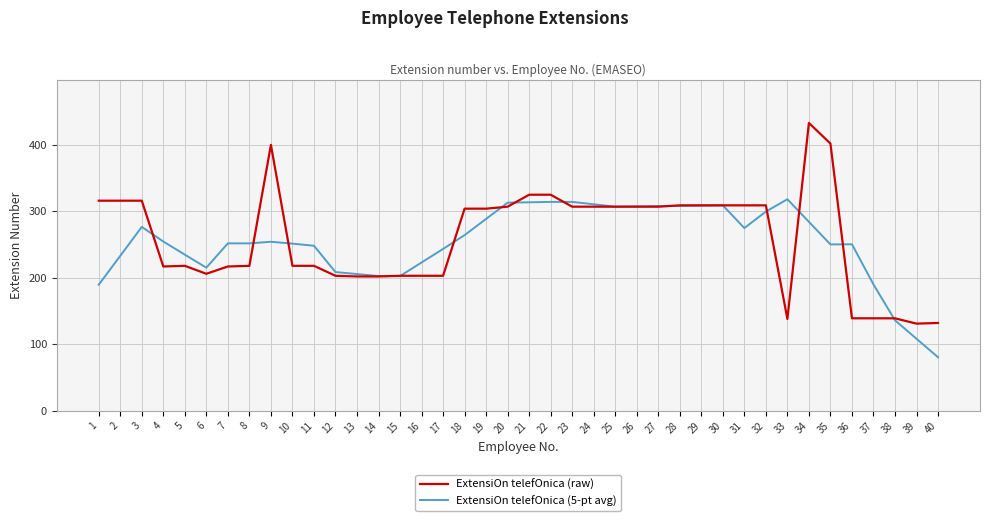

Which series has the widest spread of values?

ExtensiOn telefOnica (raw)